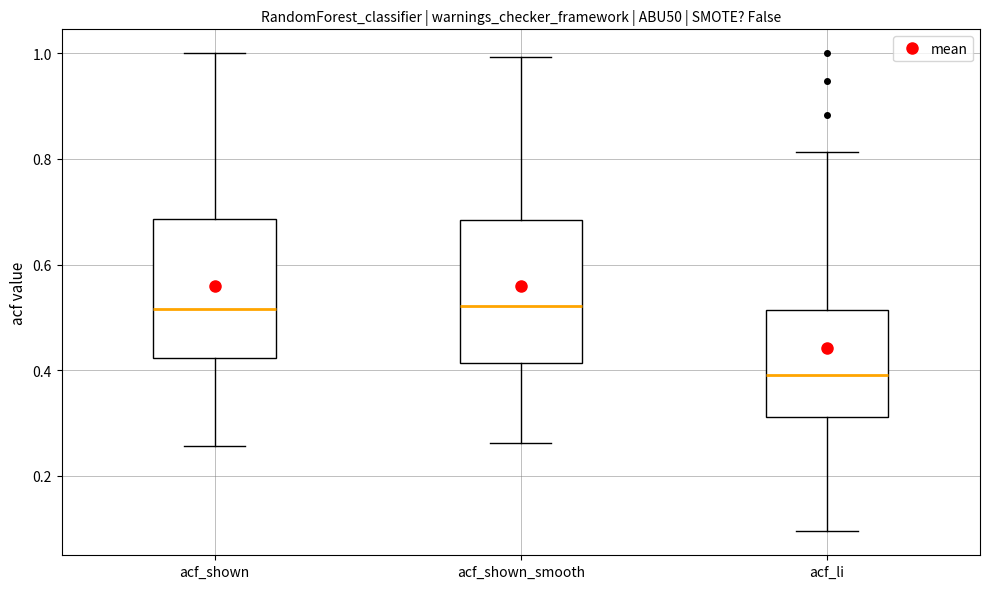

Where does the lower whisker of the box for acf_li end on the y-axis? The values are not printed on the chart, so give them approximately, as read against the axis.

0.10